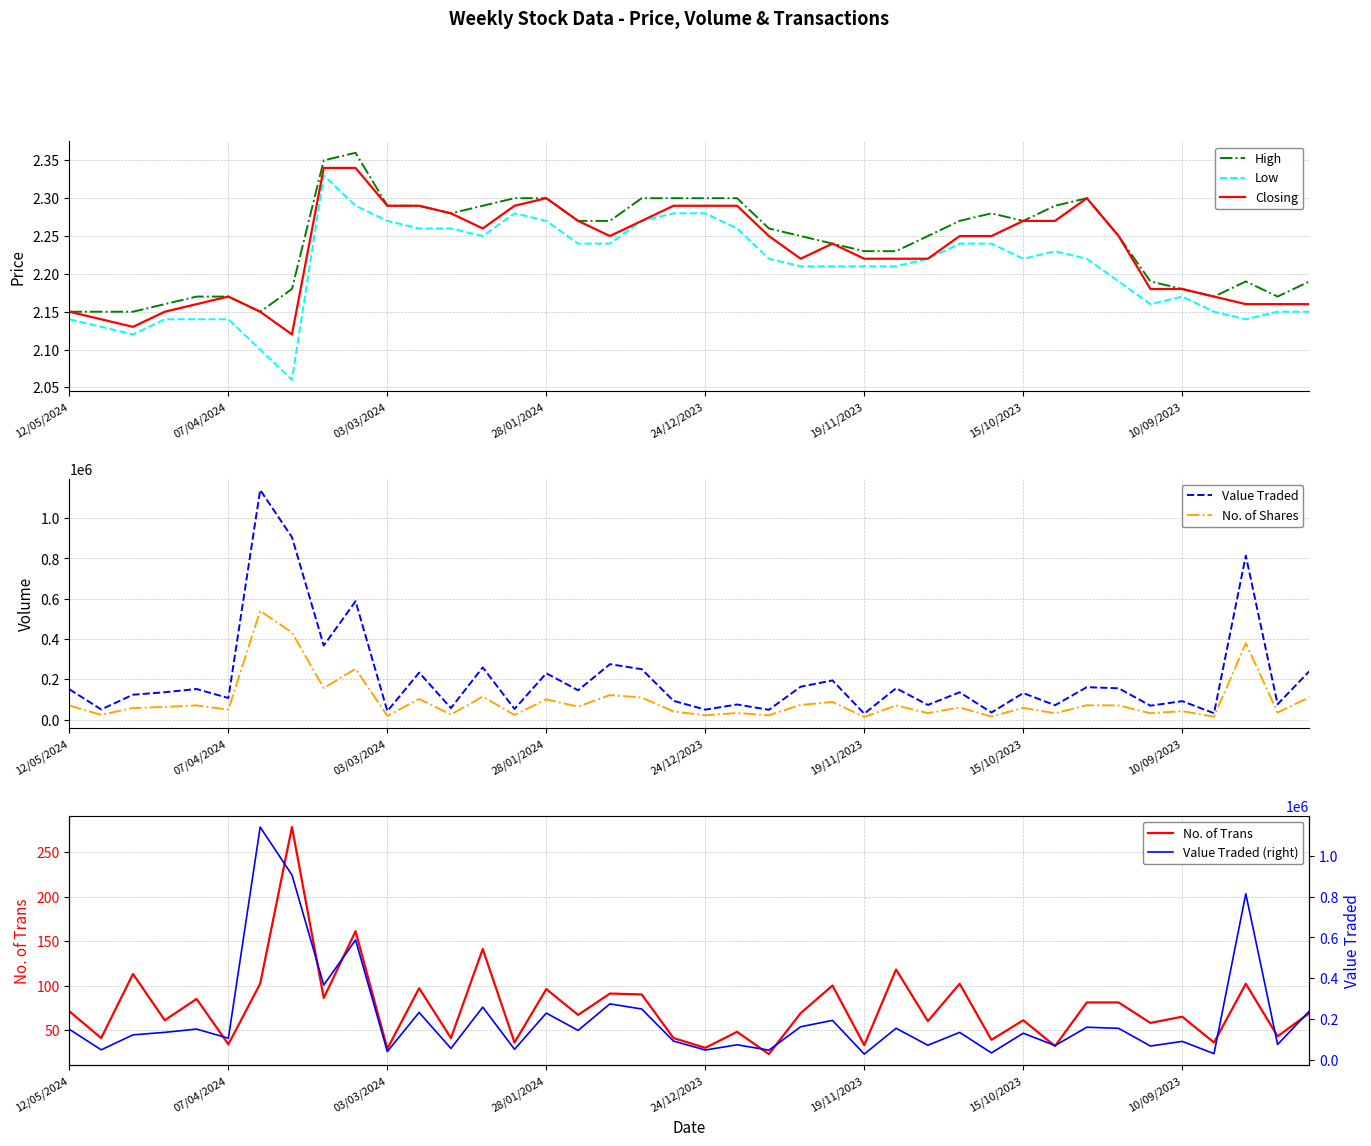

The value of No. of Shares at 07/04/2024 is 49905. True or false?

True